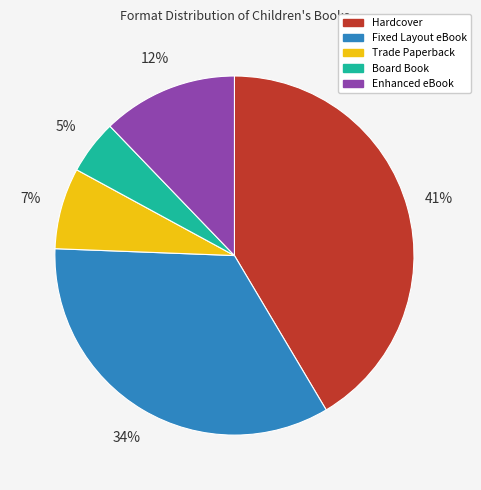

What is the smallest slice in the pie chart?

Board Book